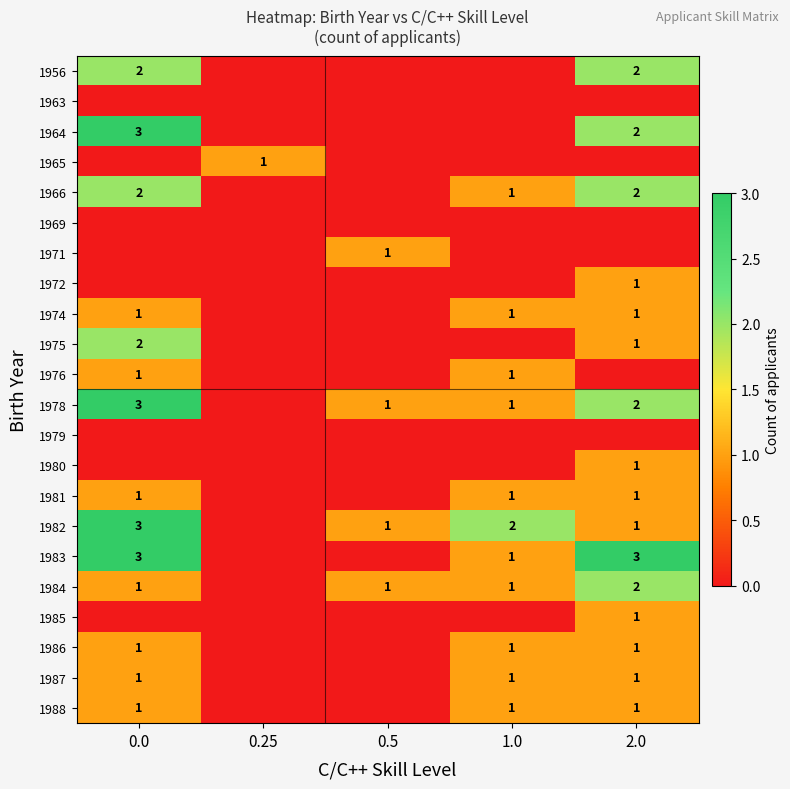

The value of 1984 at 0.0 is 2. True or false?

False